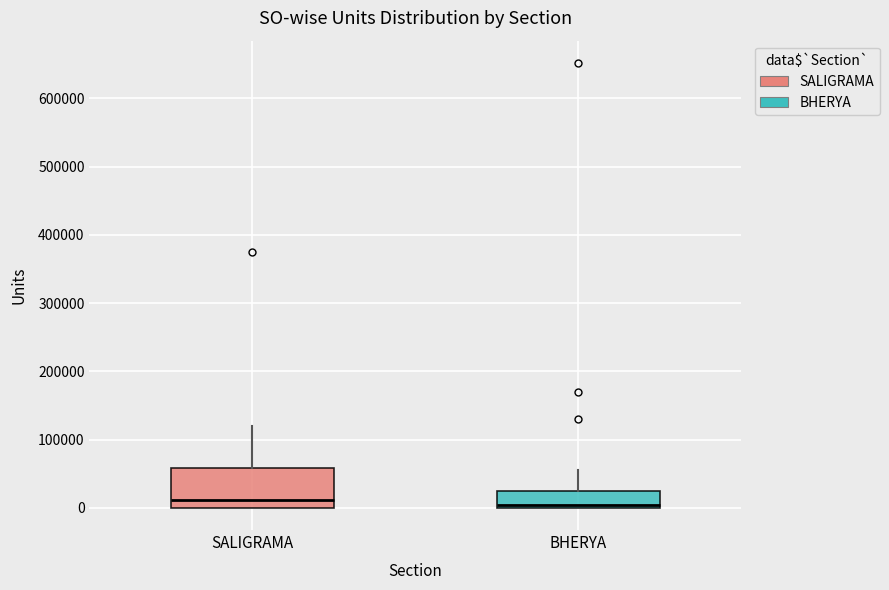

Reading left to right, read every box against the y-axis: the position of its median line, the range the box covers, and the ends of its whiskers. The values are not printed on the chart, so give them approximately, as read against the axis.

SALIGRAMA: median 10000, box 0 to 60000, whiskers 0 to 120000
BHERYA: median 0 (just above the box's lower edge), box 0 to 20000, whiskers 0 to 60000